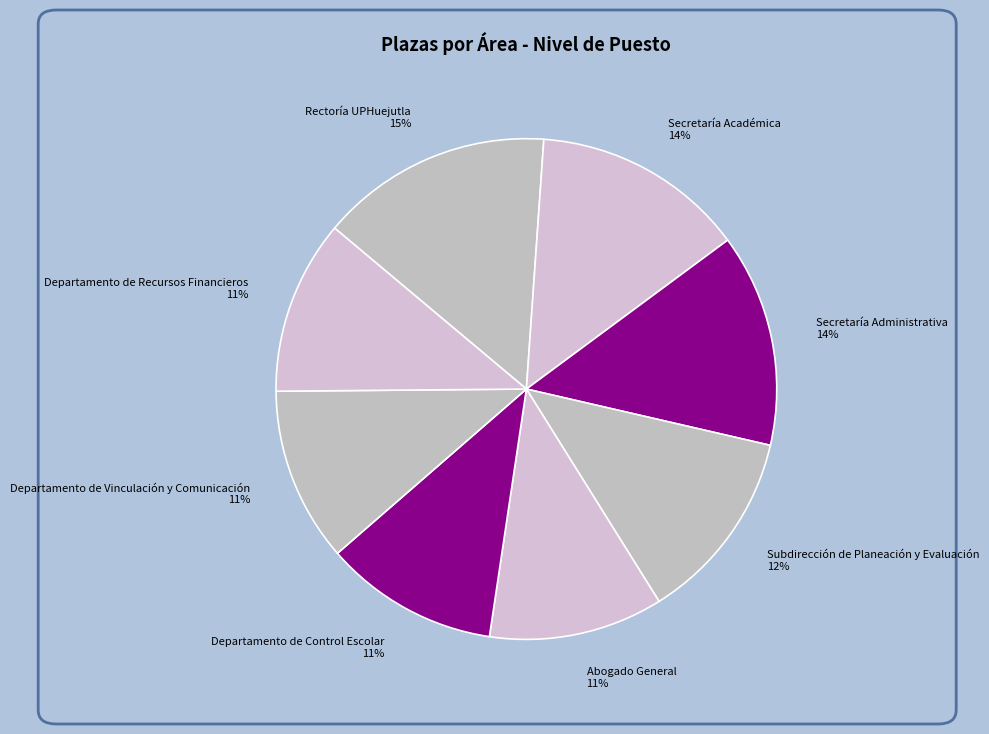

Does any single category account for the majority?

No